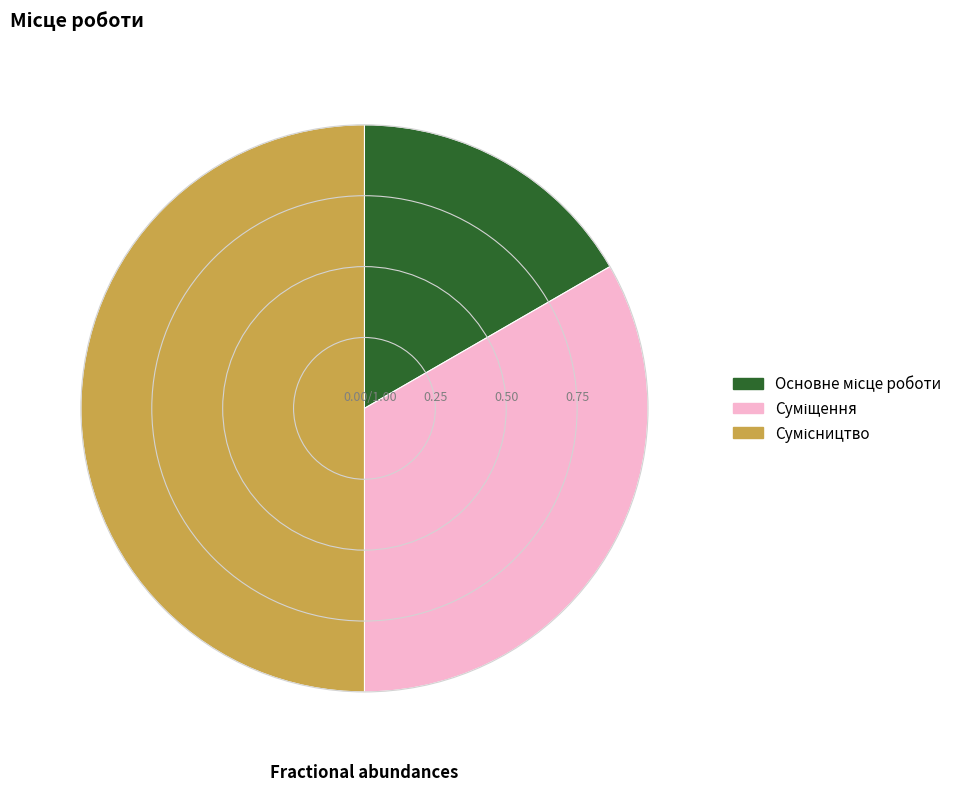

What is the smallest slice in the pie chart?

Основне місце роботи